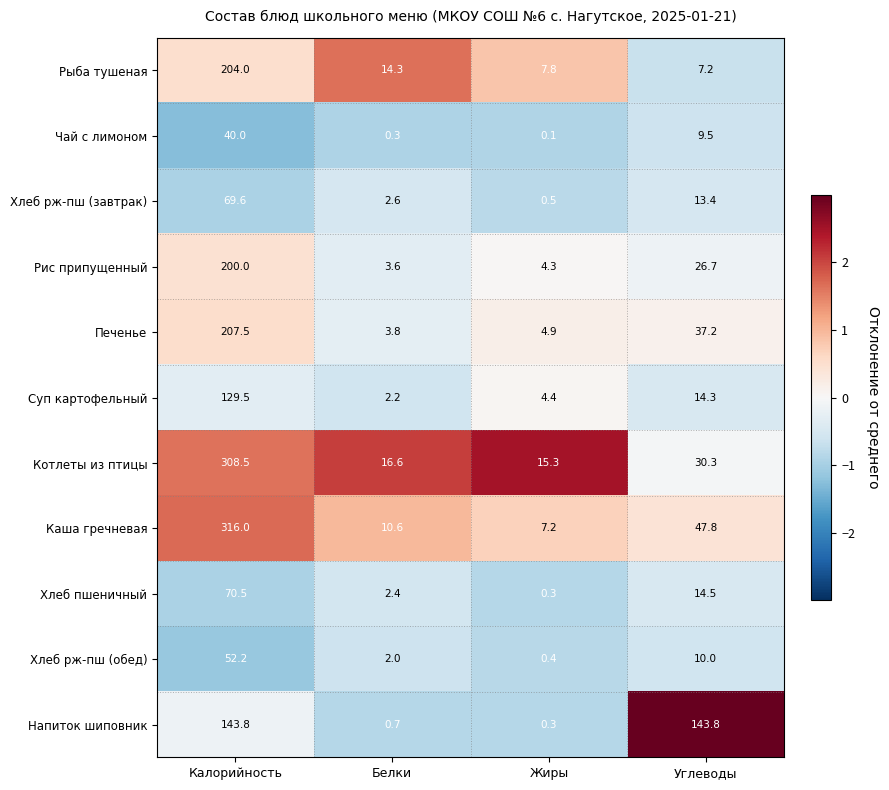

What is the difference between the second highest and second lowest values in the Напиток шиповник series?

143.1